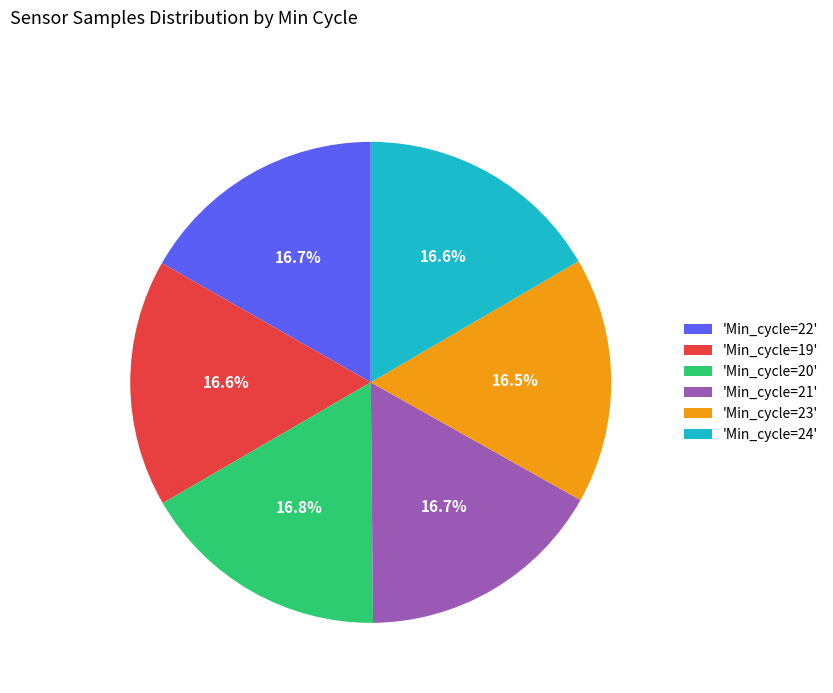

Approximately how many times larger is the value at 'Min_cycle=19' compared to 'Min_cycle=24'?

1.0